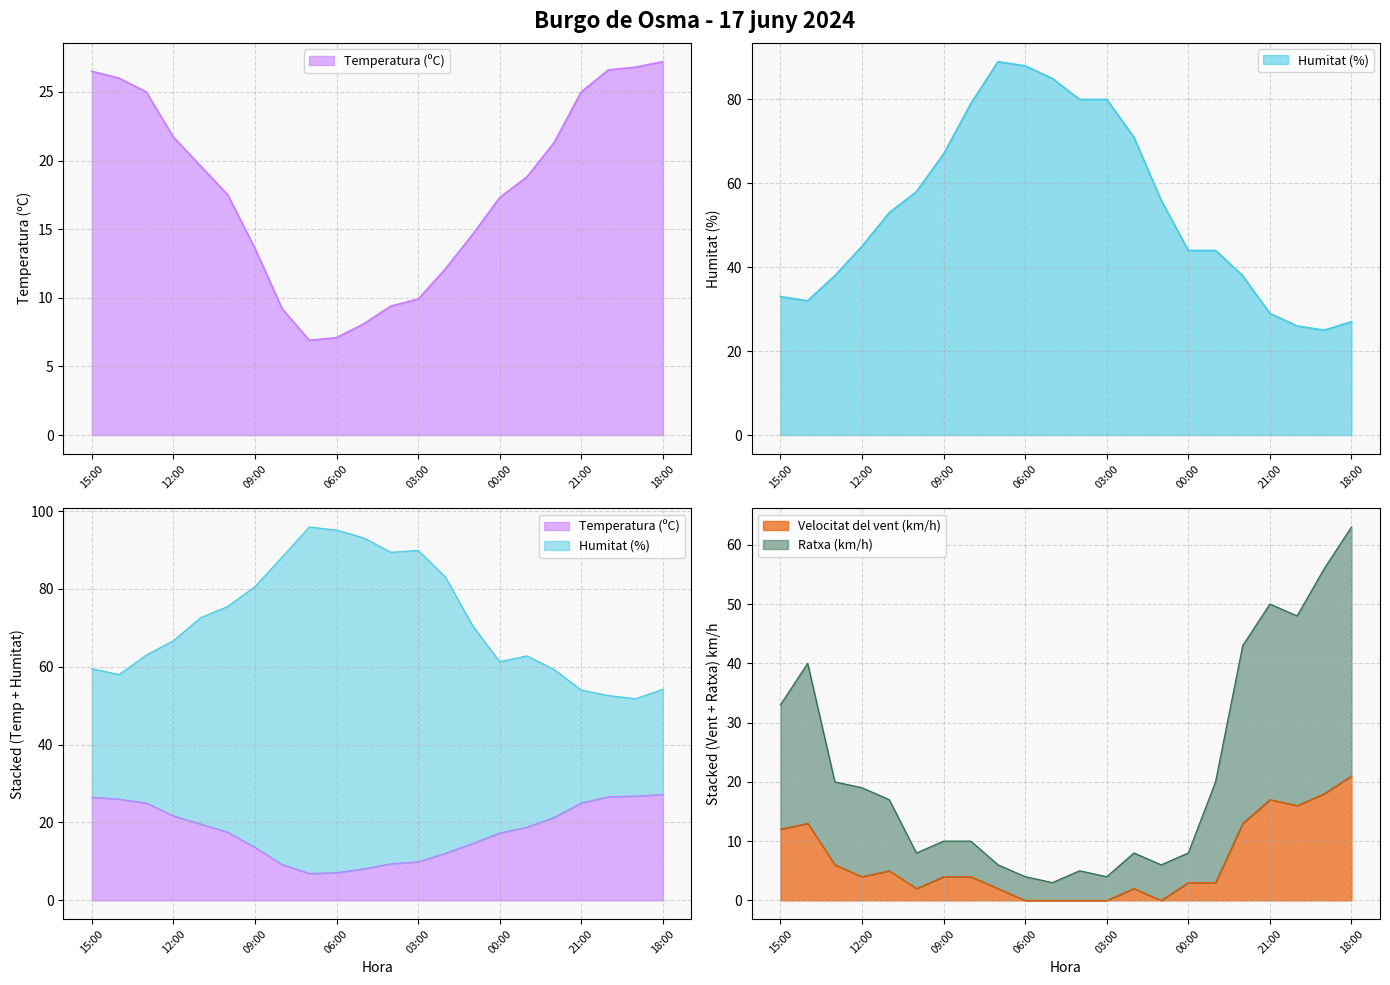

The Temperatura (ºC) series shows 13.7 at 05:00. True or false?

False